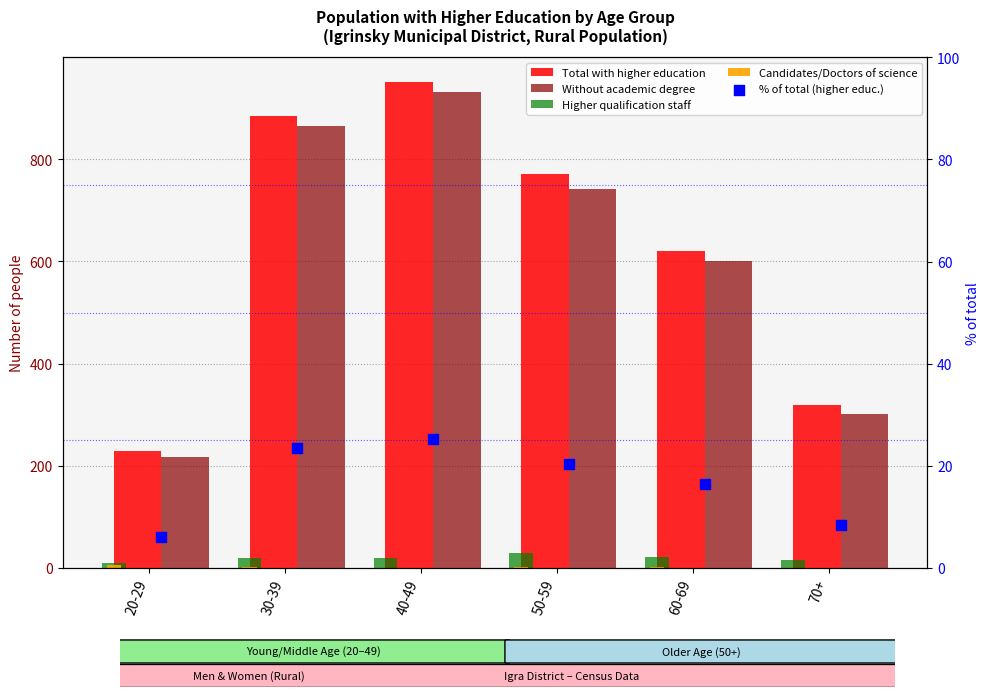

Which series contains the highest Y value?

Total with higher education